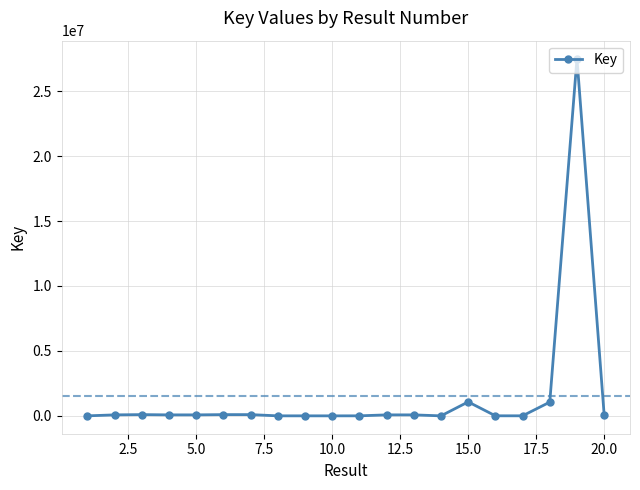

What is the difference between the maximum and minimum values?

27505636